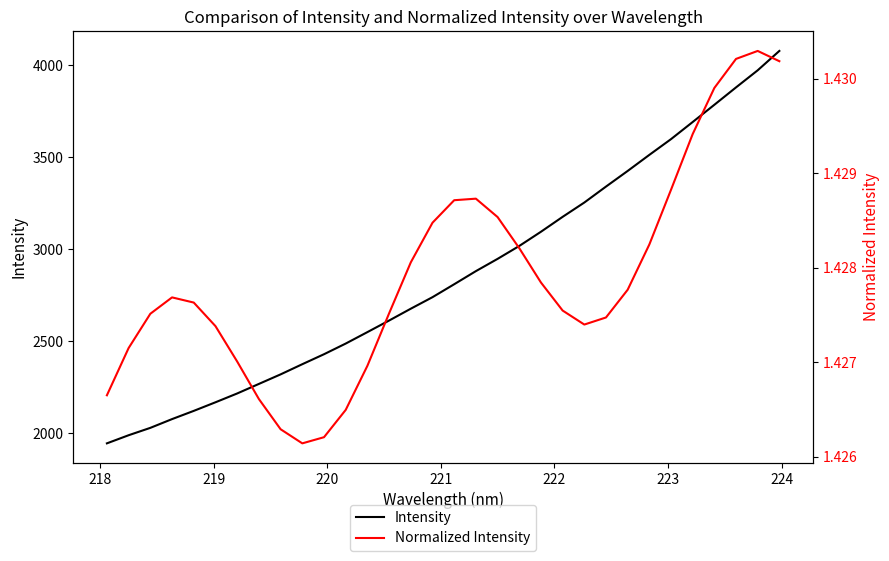

True or false: Normalized Intensity and Intensity intersect in this chart.

False